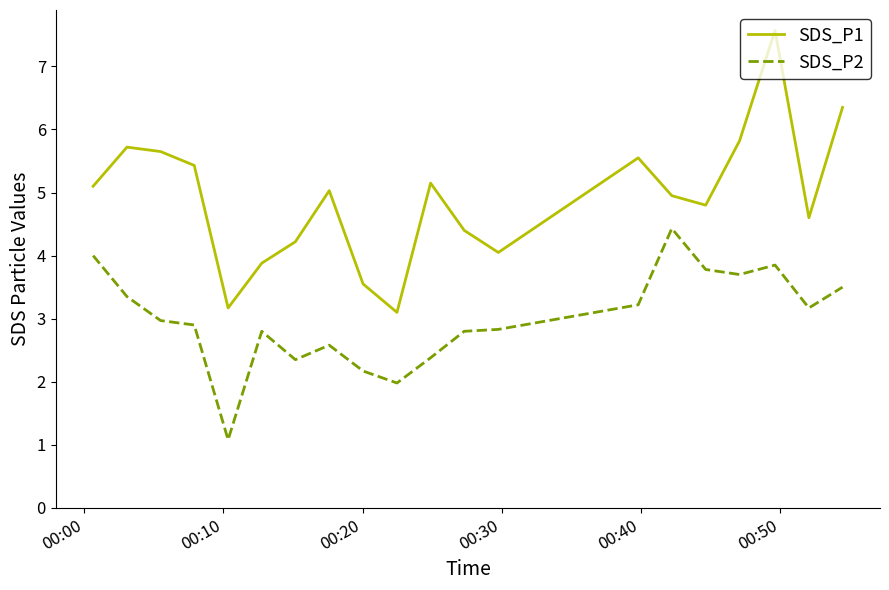

What is the minimum value for SDS_P2?

1.1